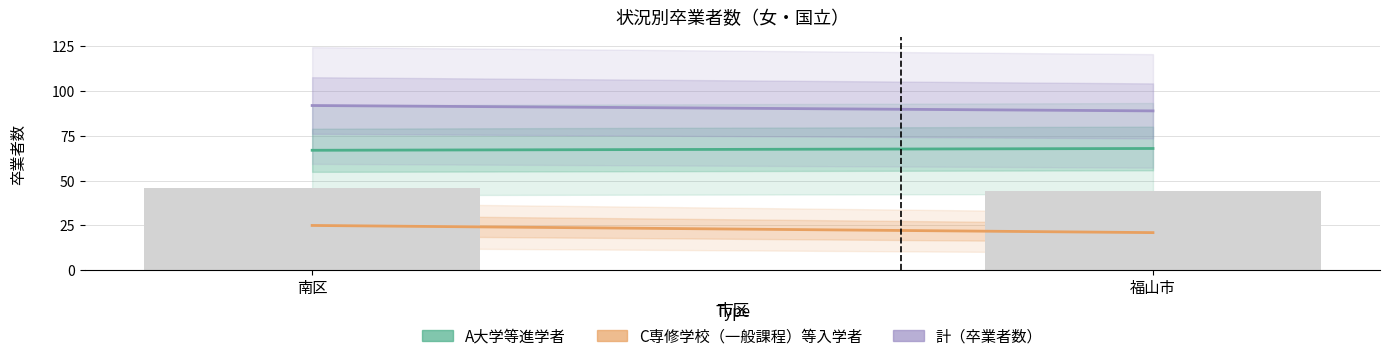

What is the greatest value displayed?

92